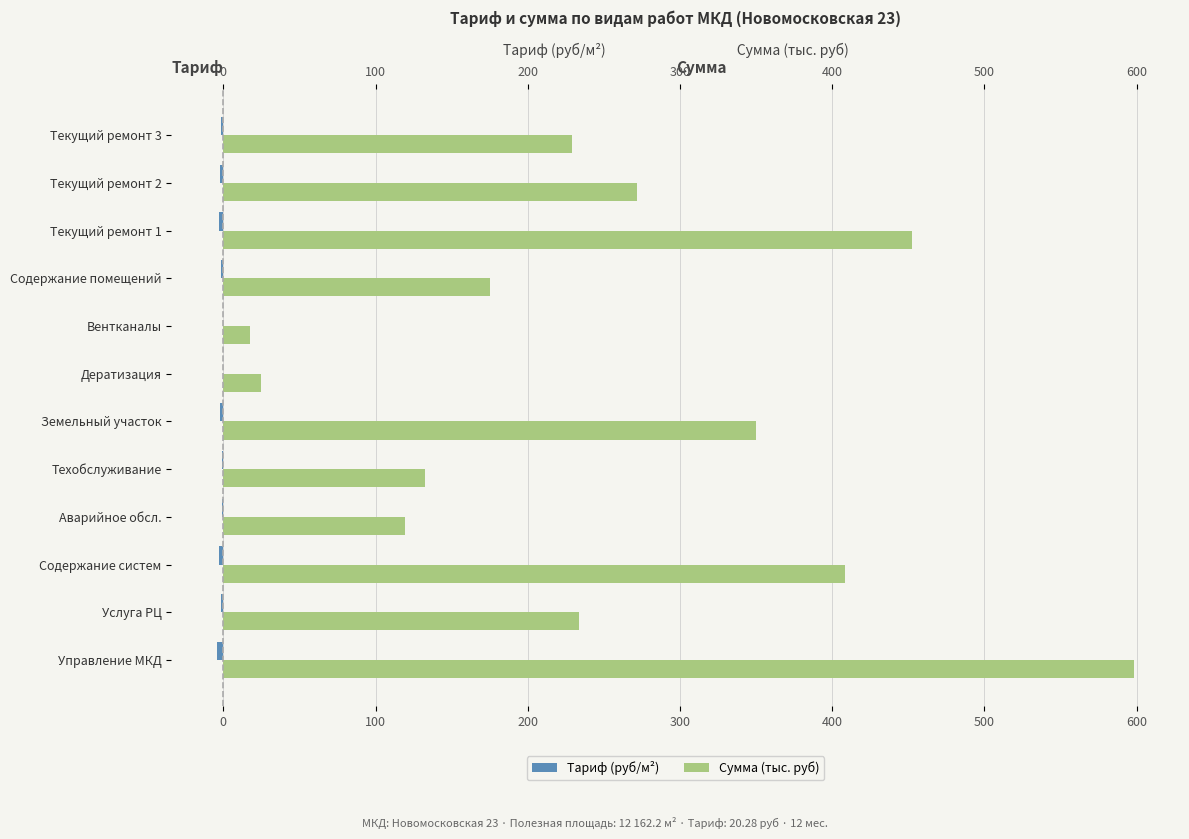

What is the average value of the Сумма (тыс. руб) series?

251.1